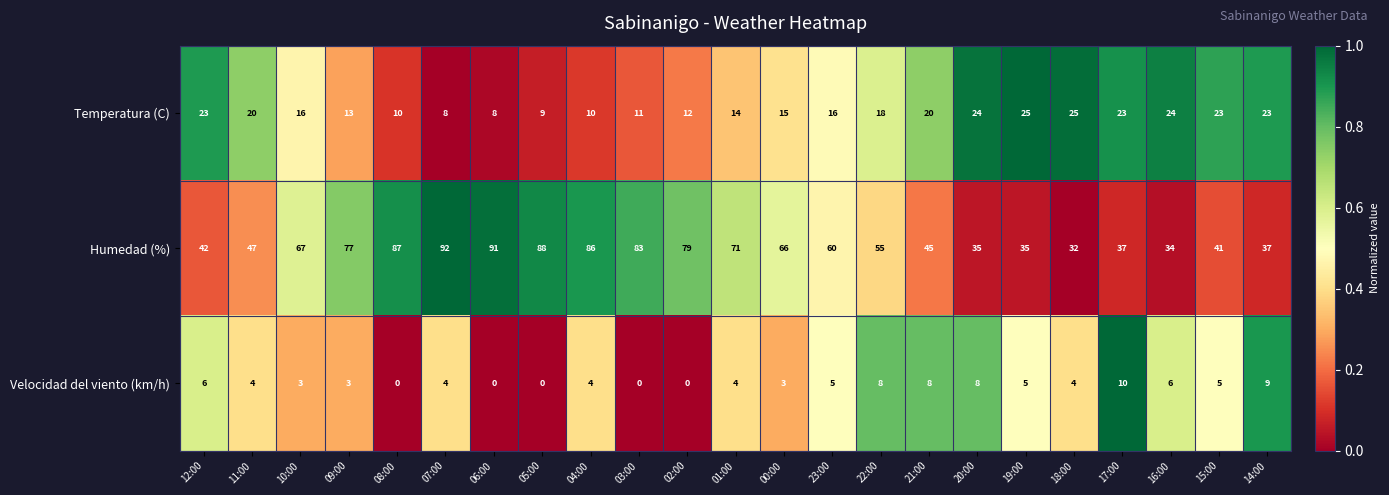

The value of Humedad (%) at 12:00 is 42. True or false?

True